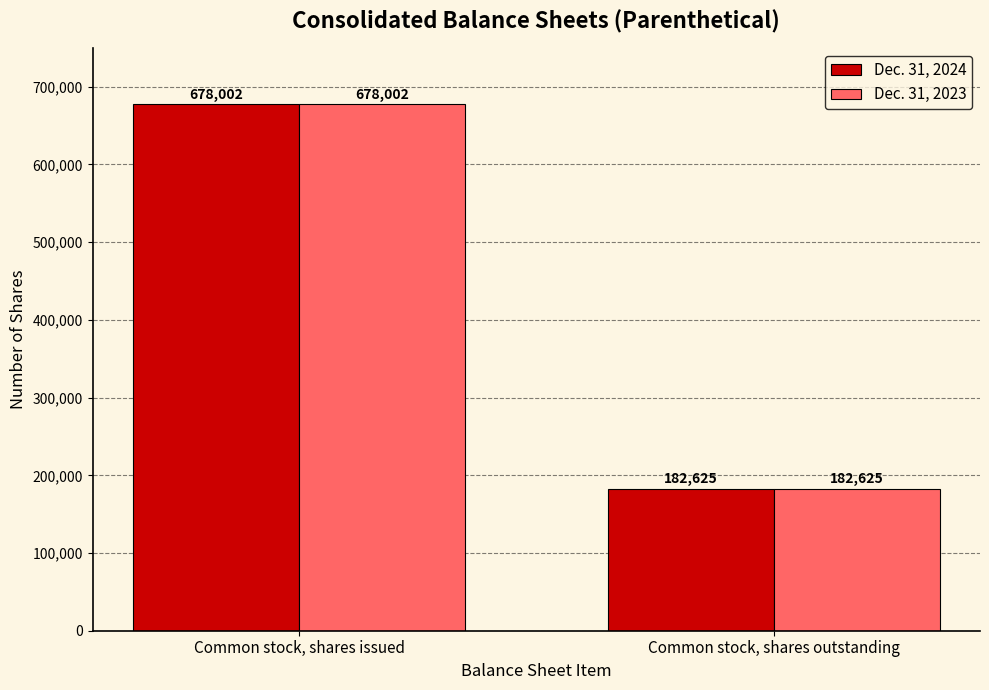

Rank the categories by Dec. 31, 2024 value from lowest to highest.

Common stock, shares outstanding, Common stock, shares issued